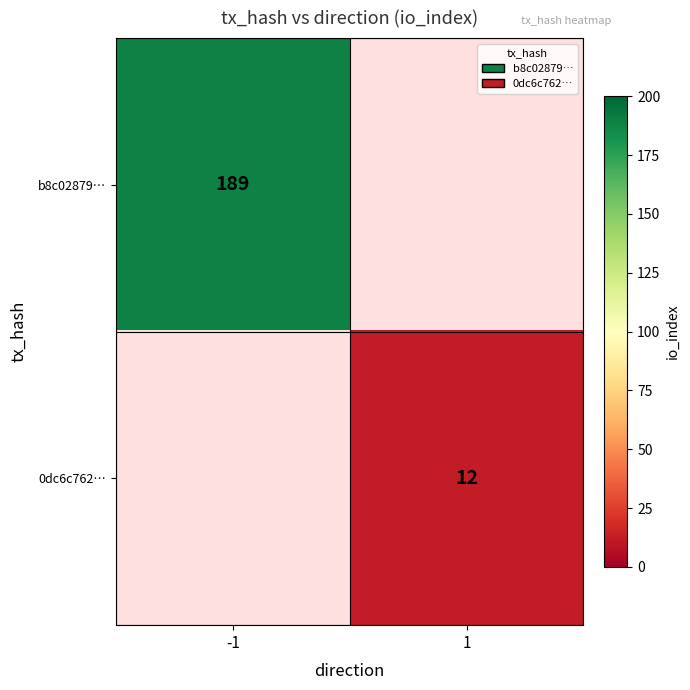

At how many categories does at least one series exceed 181?

1